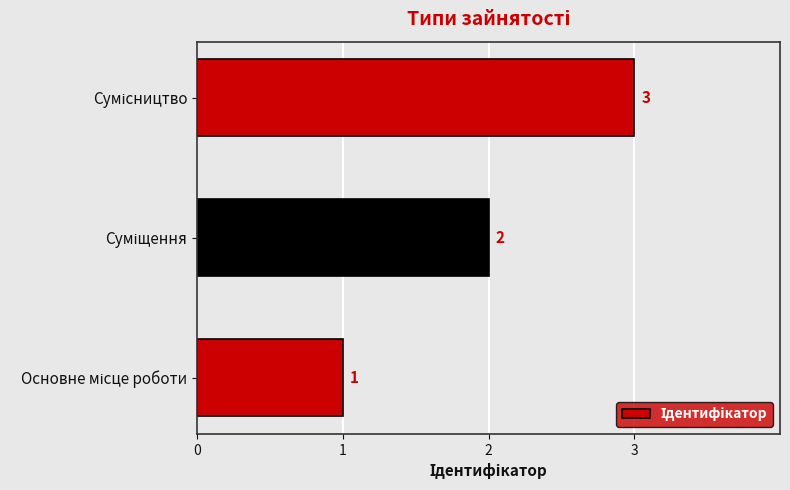

Count the values in the range 1 to 3.

3